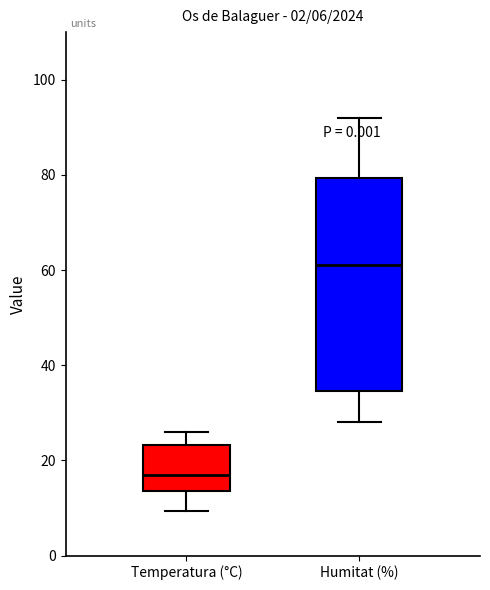

Which box's median line is the lowest?

Temperatura (°C)